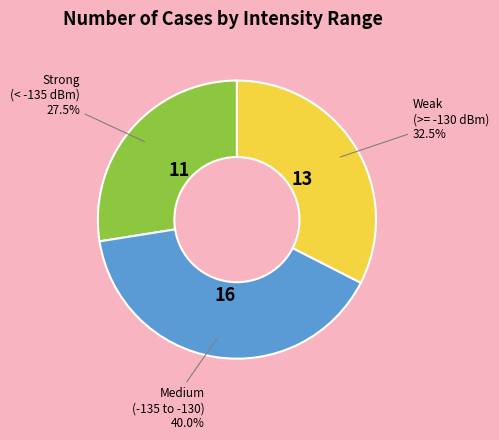

Is there a majority slice in this chart?

No